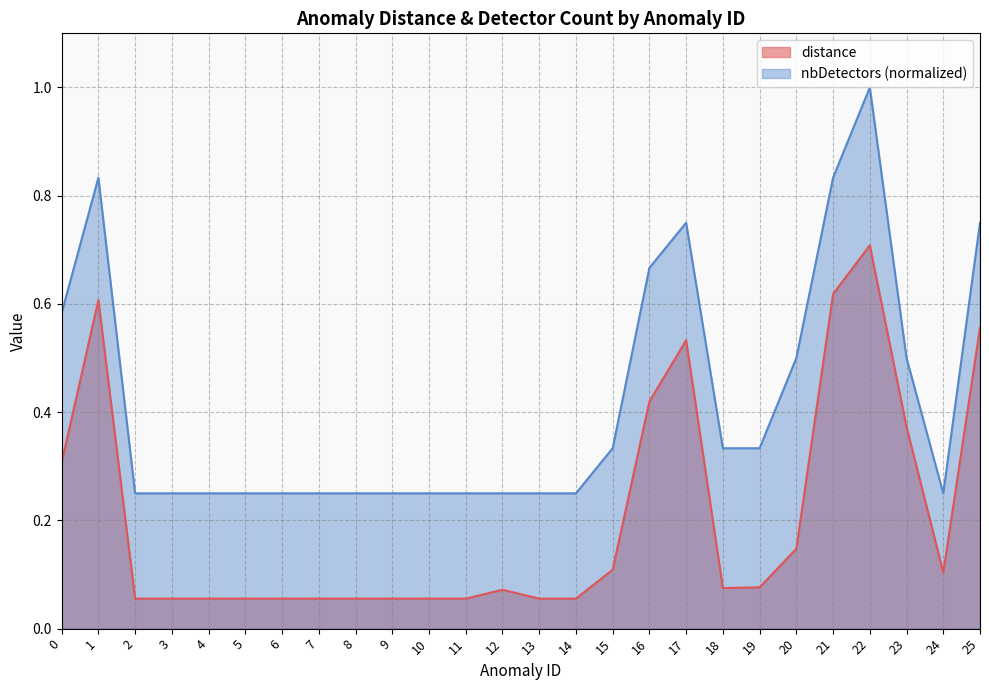

Between 15 and 17, which is larger?

17